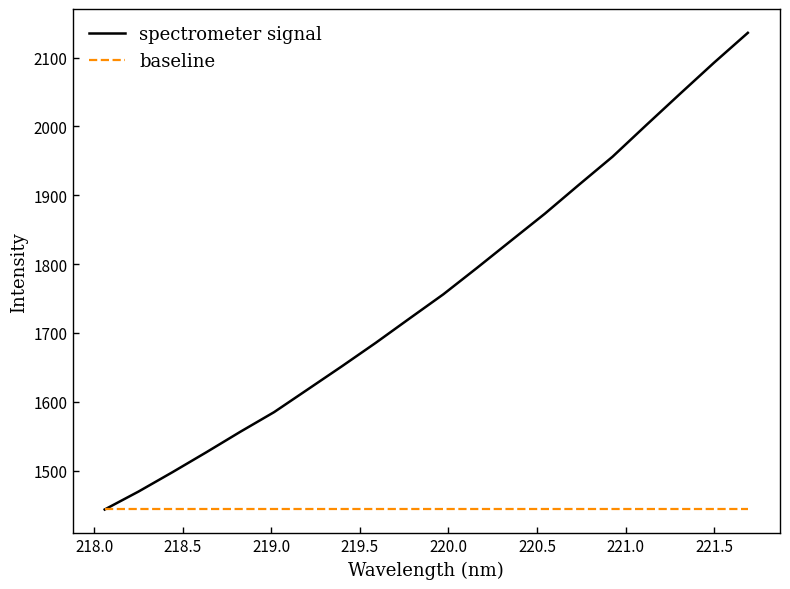

What is the maximum value for spectrometer signal?

2136.0